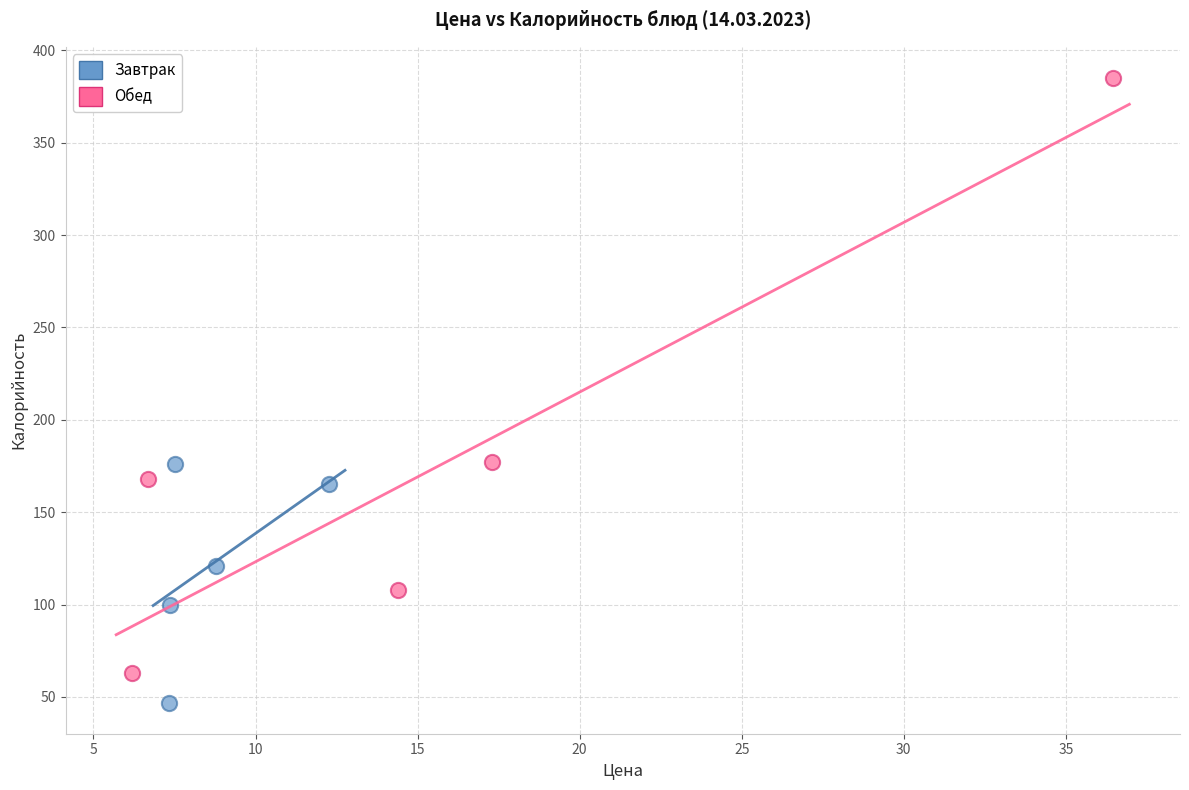

What are all the series names shown in the legend?

Завтрак, Обед